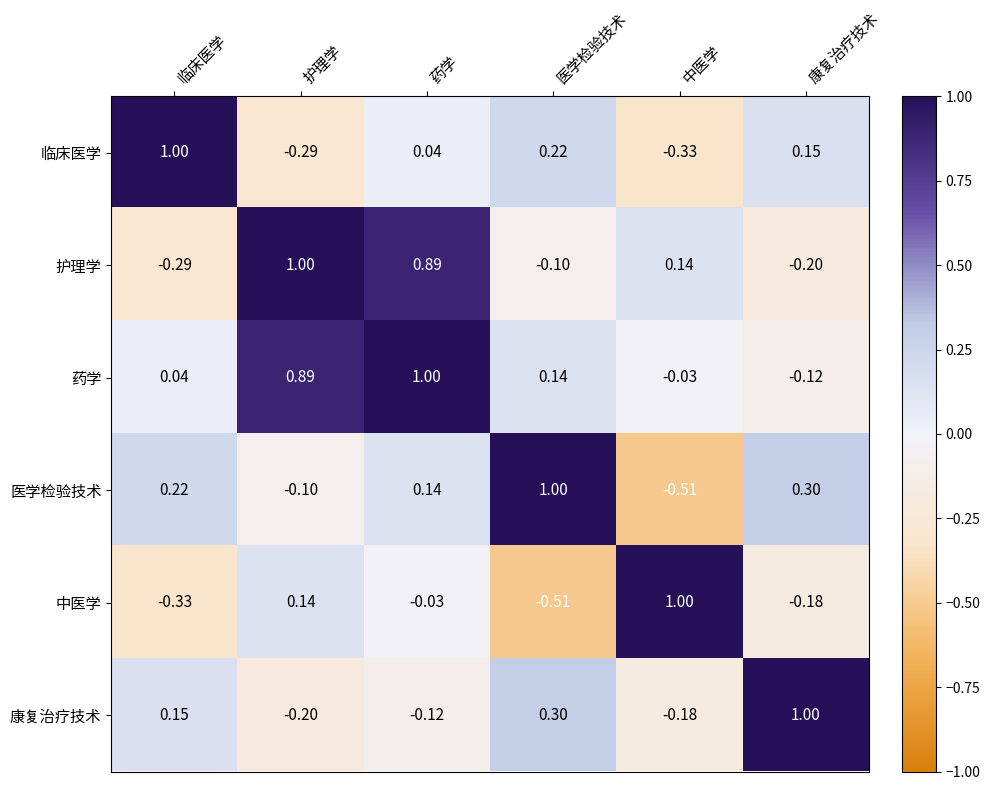

Which series has the largest total across all categories?

药学